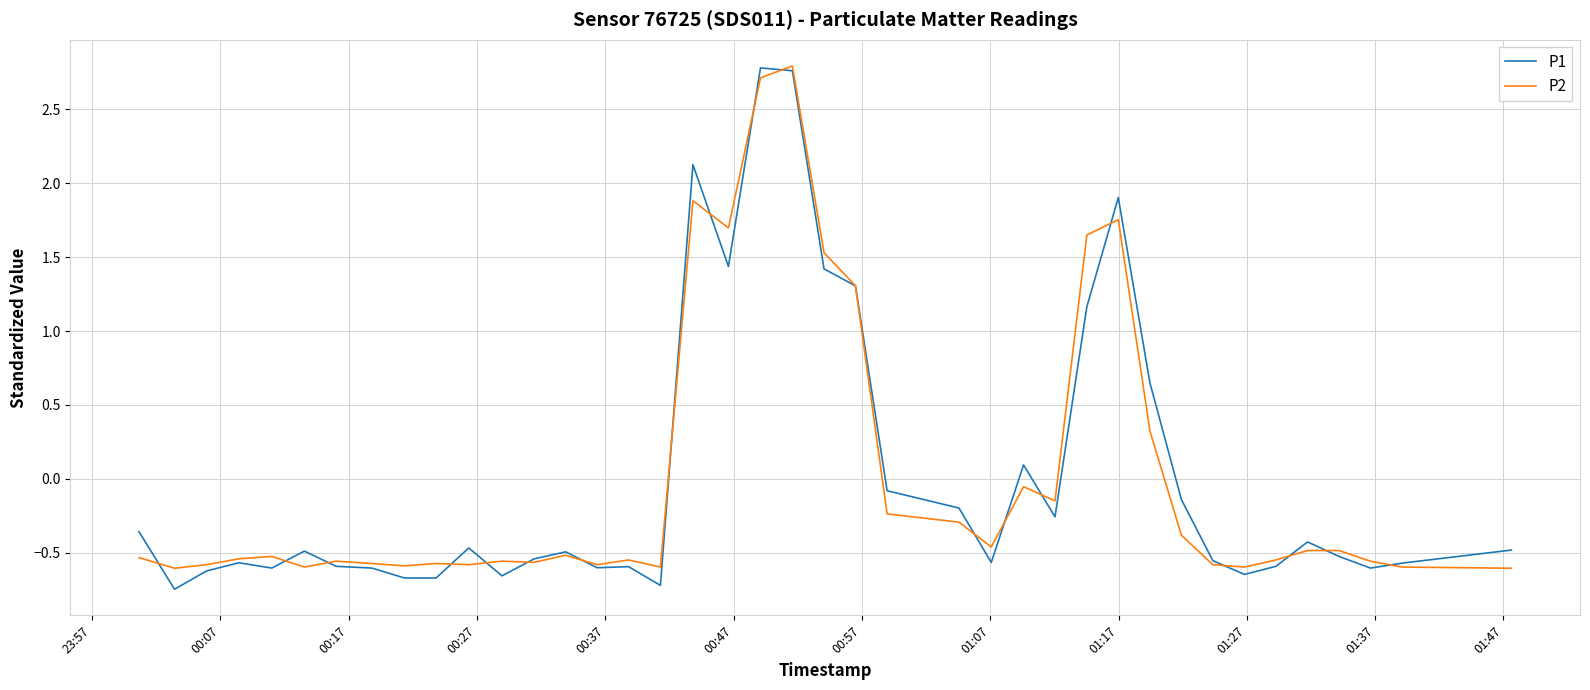

How many values in P1 are below zero?

30